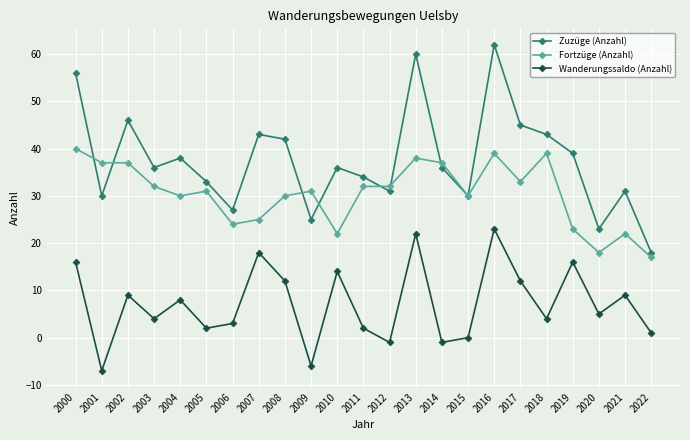

What is the maximum value shown in the chart?

62